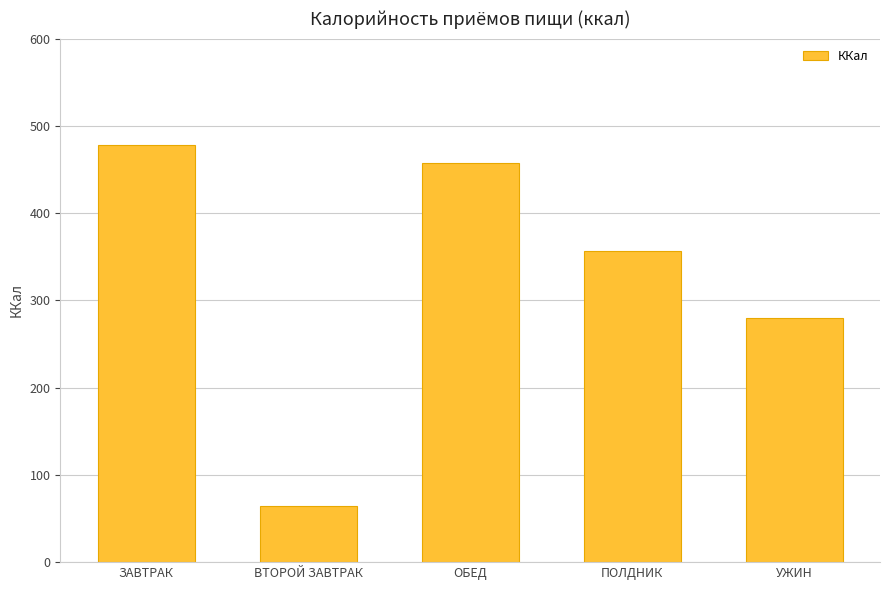

What is the value of the 4th bar from the left?

356.0